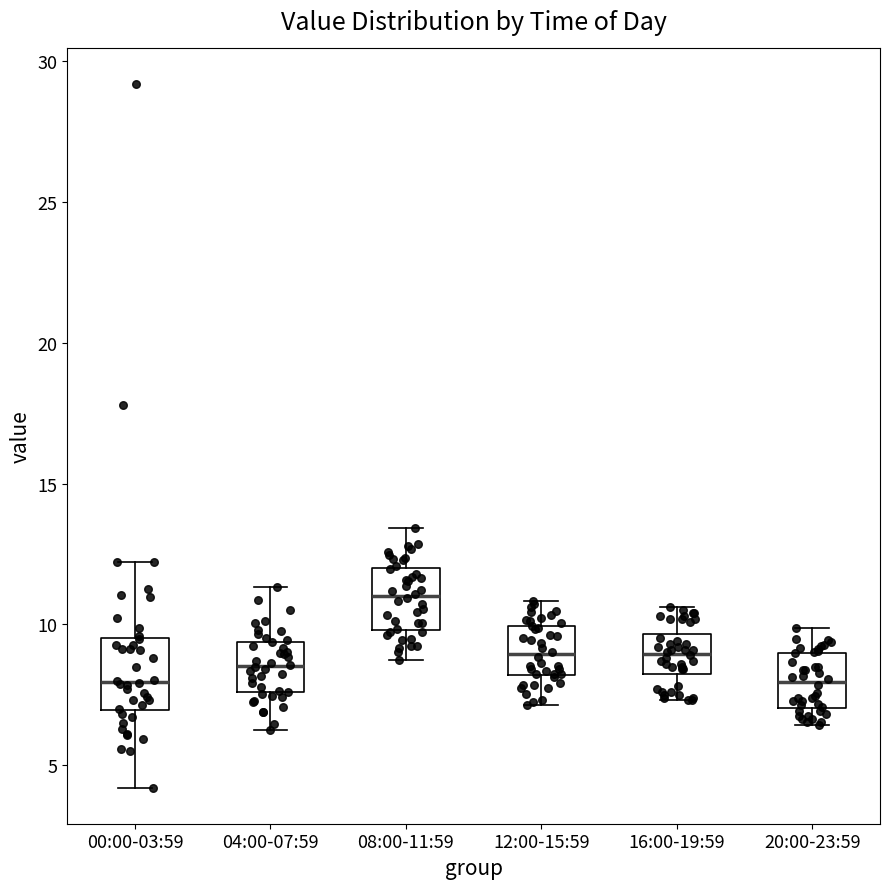

Reading left to right, transcribe this box plot: for each box, give where its median line is, the range the box spans, and where its two whiskers end, as read against the y-axis. The values are not printed on the chart, so give them approximately, as read against the axis.

00:00-03:59: median 8.0, box 7.0 to 9.5, whiskers 4.0 to 12.0
04:00-07:59: median 8.5, box 7.5 to 9.5, whiskers 6.0 to 11.5
08:00-11:59: median 11.0, box 10.0 to 12.0, whiskers 8.5 to 13.5
12:00-15:59: median 9.0, box 8.0 to 10.0, whiskers 7.0 to 11.0
16:00-19:59: median 9.0, box 8.5 to 9.5, whiskers 7.5 to 10.5
20:00-23:59: median 8.0, box 7.0 to 9.0, whiskers 6.5 to 10.0